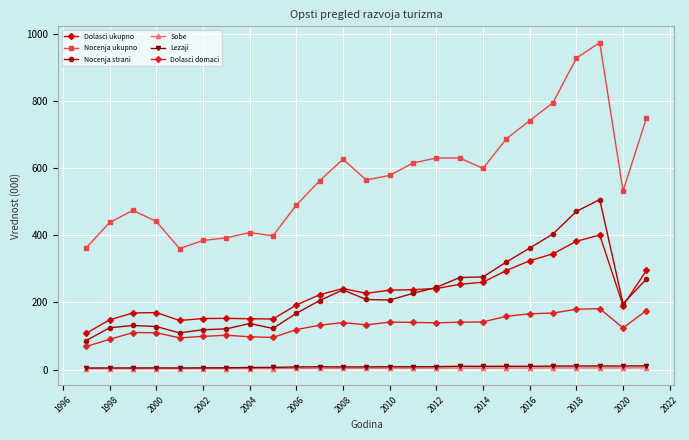

How many distinct data groups are displayed?

6